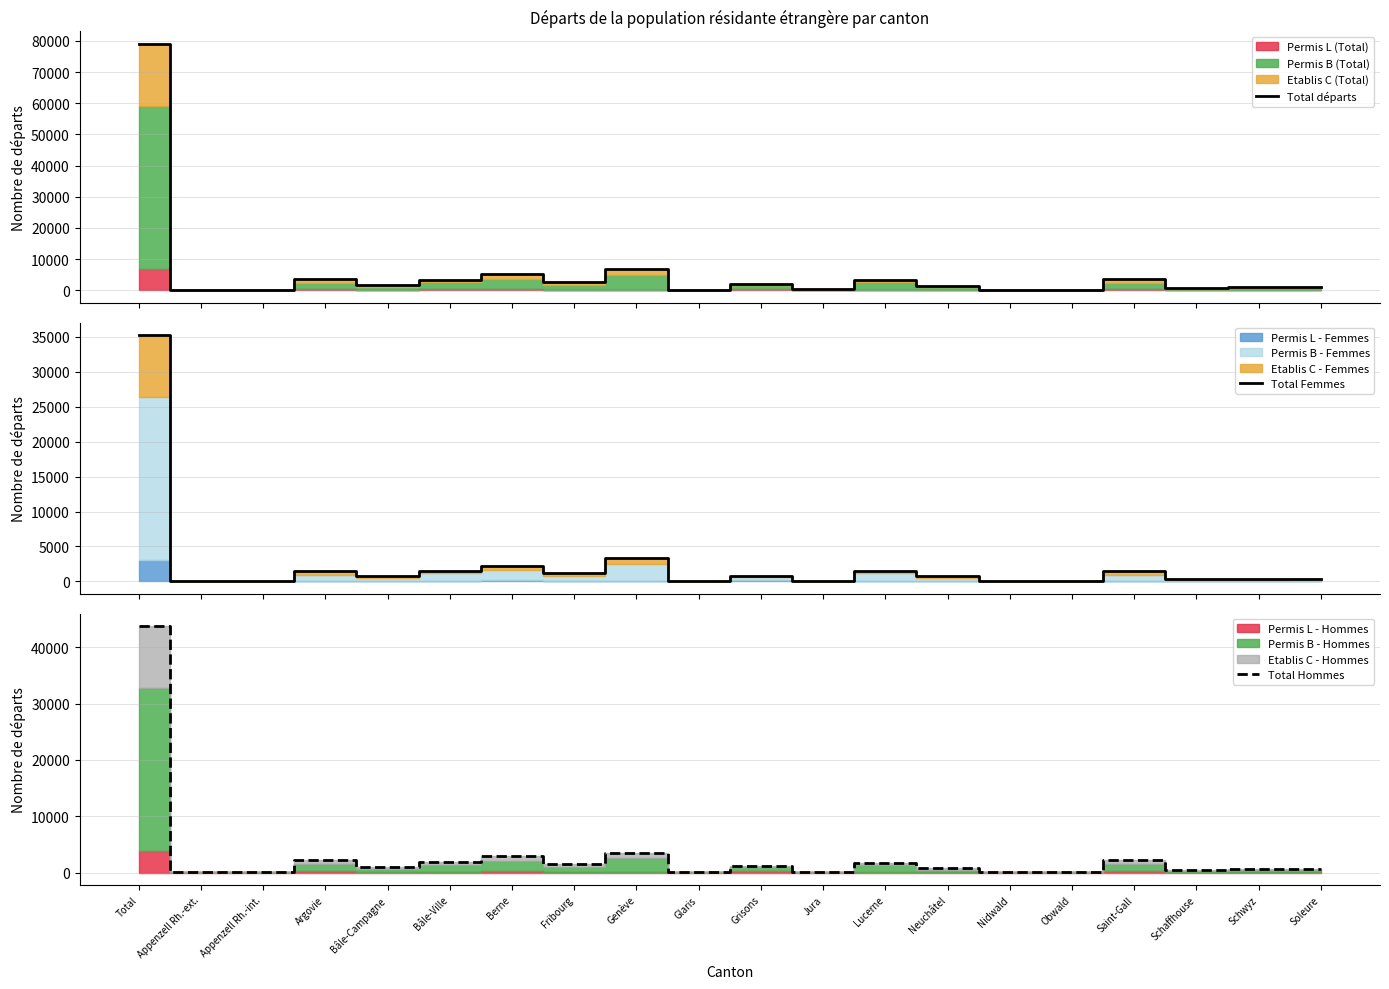

Rank the categories by Total départs value from lowest to highest.

Appenzell Rh.-int., Glaris, Obwald, Nidwald, Appenzell Rh.-ext., Jura, Schaffhouse, Schwyz, Soleure, Neuchâtel, Bâle-Campagne, Grisons, Fribourg, Lucerne, Bâle-Ville, Saint-Gall, Argovie, Berne, Genève, Total